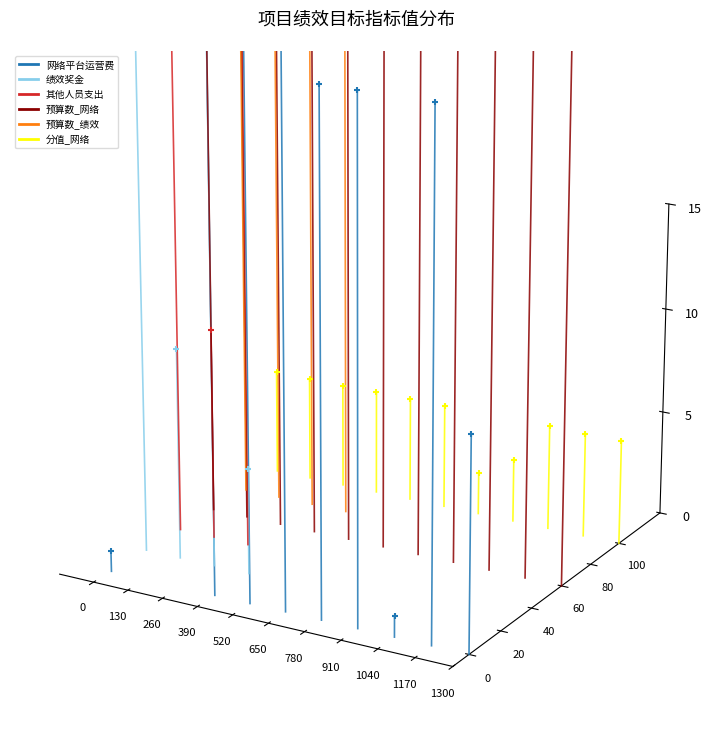

Is the value of 分值_网络 at 1170 greater than the value of 其他人员支出 at 1170?

No